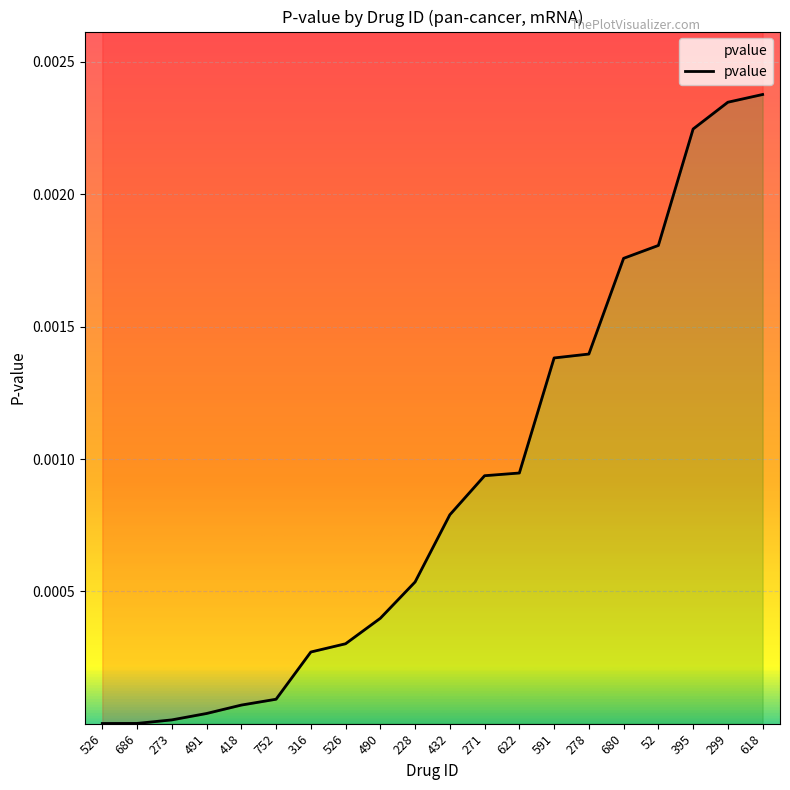

What is the label of the 4th point from the left?

491